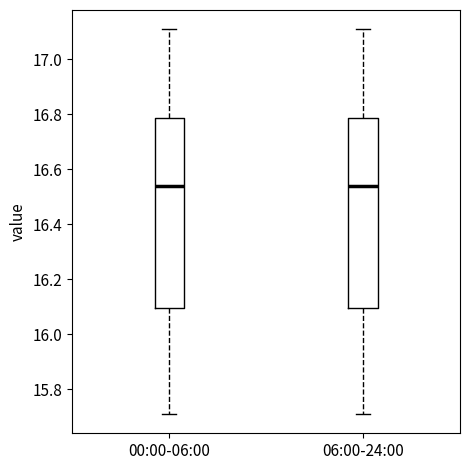

Where does the median line of the box for 06:00-24:00 sit on the y-axis? The values are not printed on the chart, so give them approximately, as read against the axis.

16.54